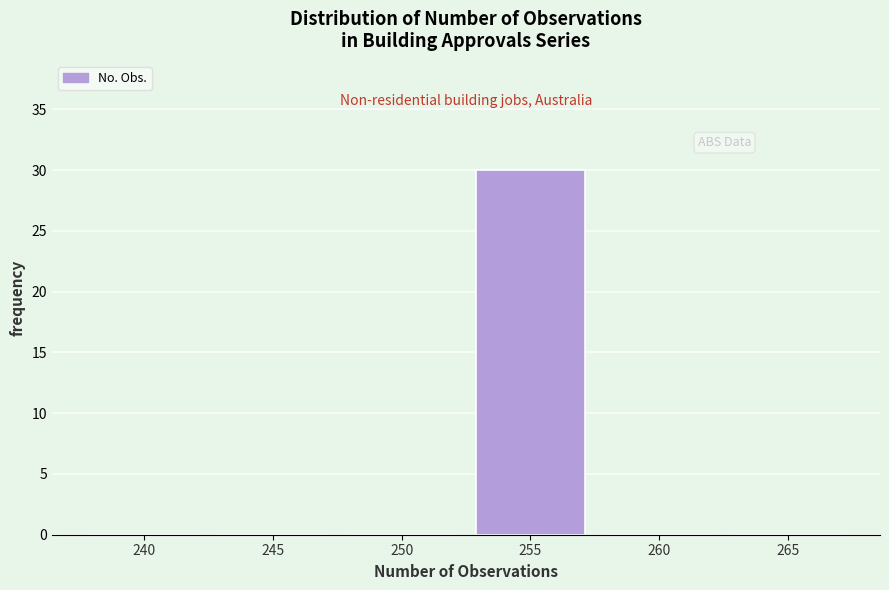

Reading right to left, list all the values displayed in this chart.

265=0	260=0	255=30	250=0	245=0	240=0